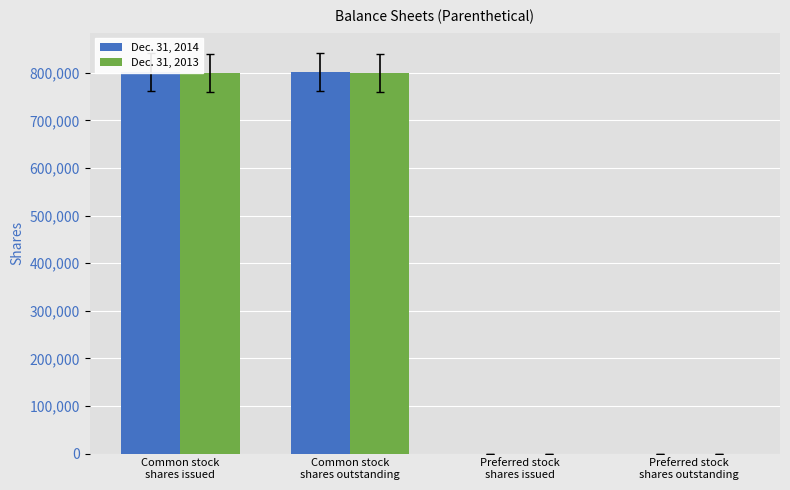

What is the difference between the second highest and second lowest values in the Dec. 31, 2013 series?

800000